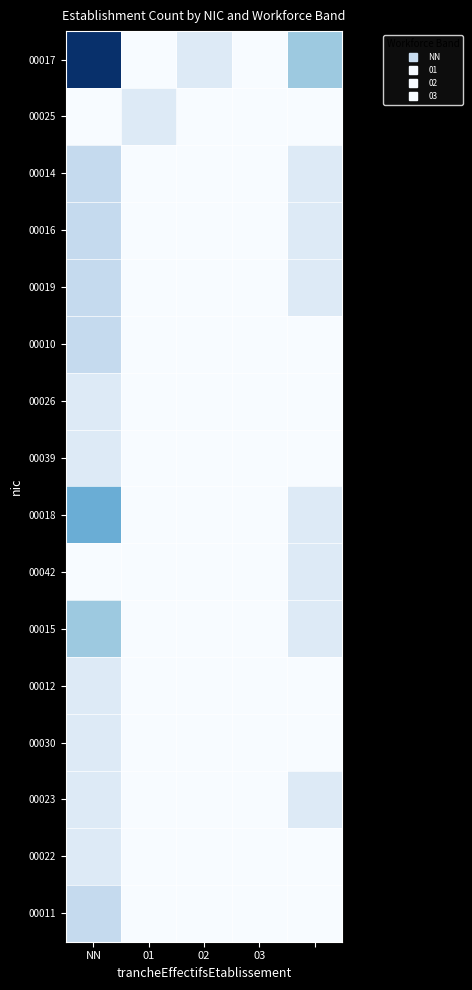

Reading left to right, list all the values displayed in this chart.

00017: 8	0	1	0	3
00025: 0	1	0	0	0
00014: 2	0	0	0	1
00016: 2	0	0	0	1
00019: 2	0	0	0	1
00010: 2	0	0	0	0
00026: 1	0	0	0	0
00039: 1	0	0	0	0
00018: 4	0	0	0	1
00042: 0	0	0	0	1
00015: 3	0	0	0	1
00012: 1	0	0	0	0
00030: 1	0	0	0	0
00023: 1	0	0	0	1
00022: 1	0	0	0	0
00011: 2	0	0	0	0